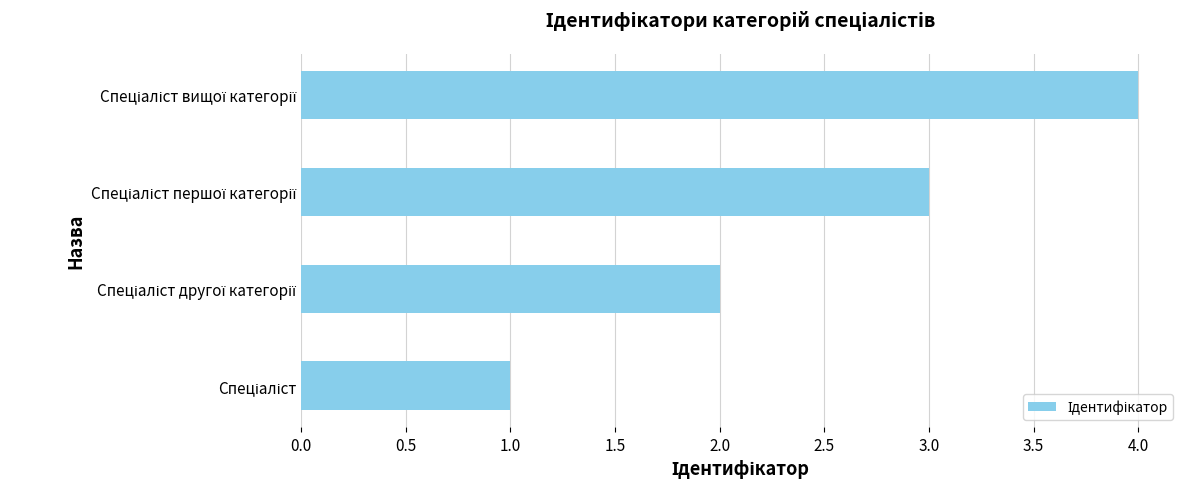

What is the difference between the maximum and minimum values?

3